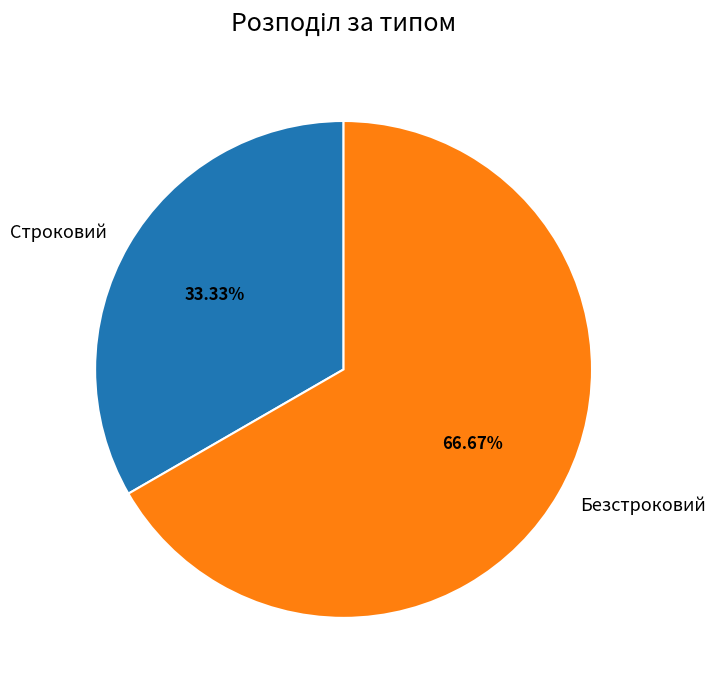

The Строковий slice represents 33% of the pie. True or false?

True